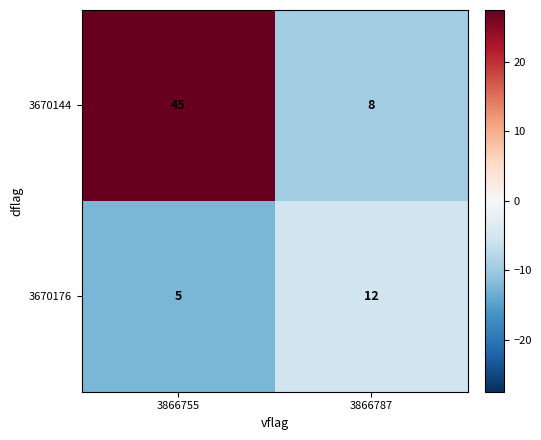

Which series has the widest spread of values?

3670144